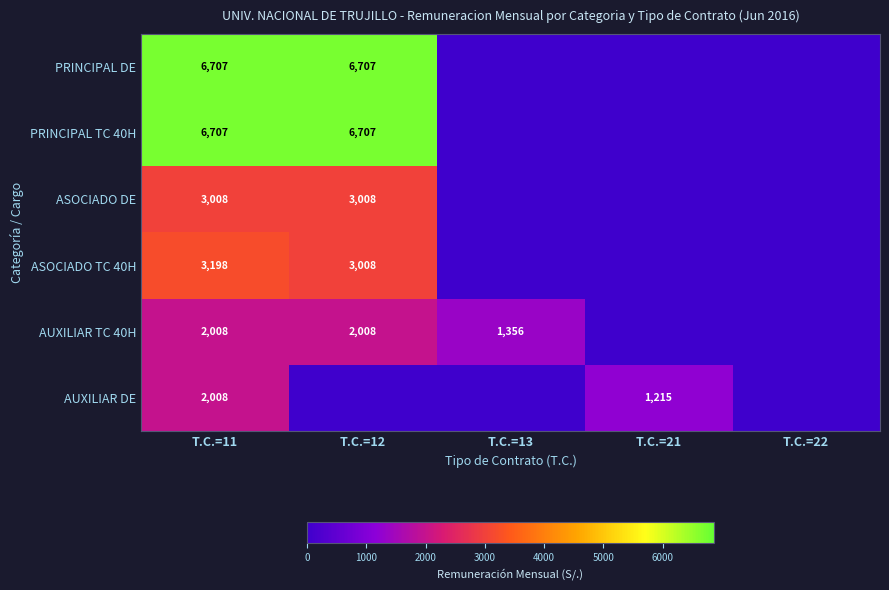

What is the sum of the PRINCIPAL DE values at T.C.=11 and T.C.=12?

13414